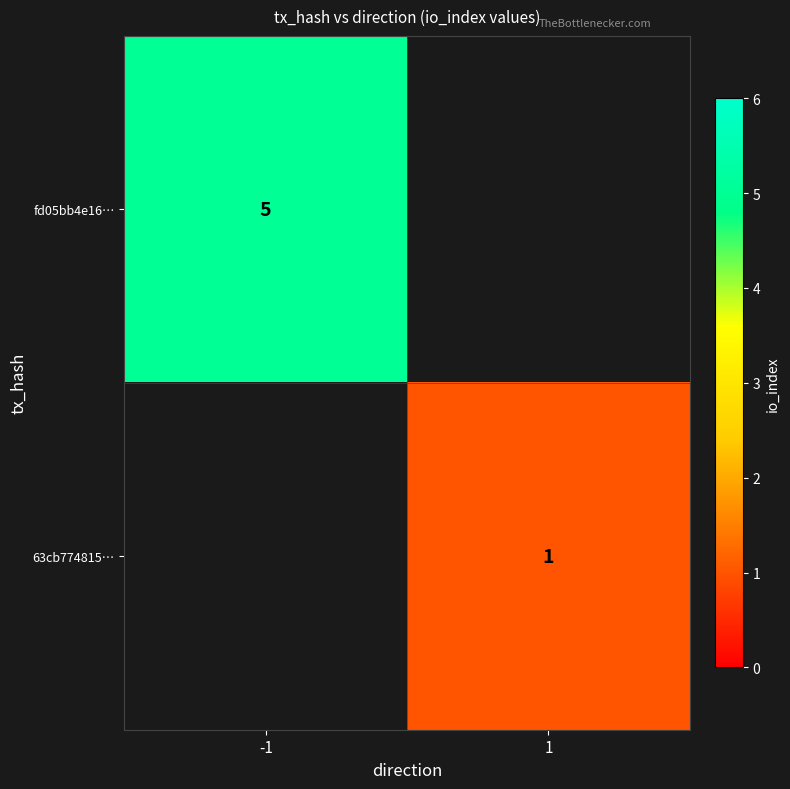

True or false: 63cb774815… has a value of 0 at 1.

False